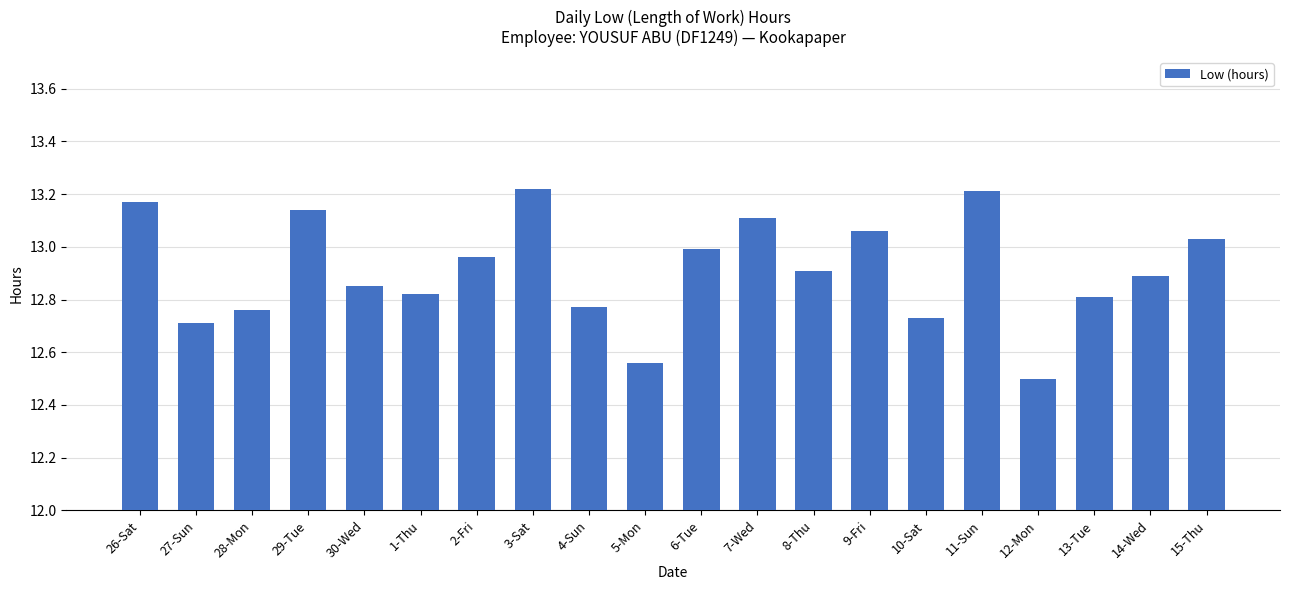

Are the bars horizontal?

No